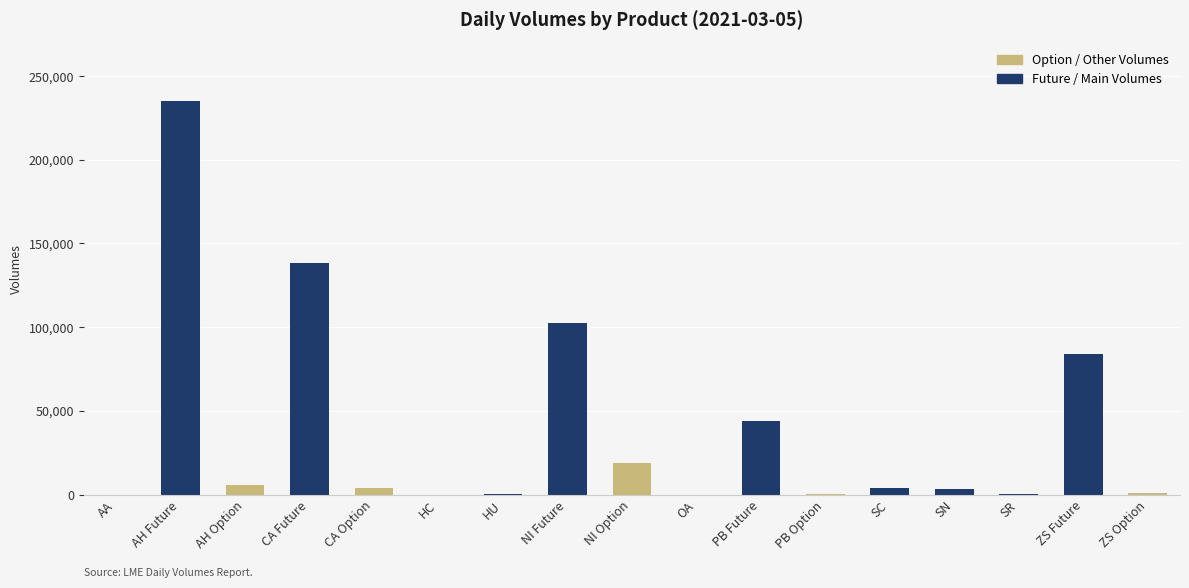

The value of Future / Main Volumes at AH Option is 0. True or false?

True